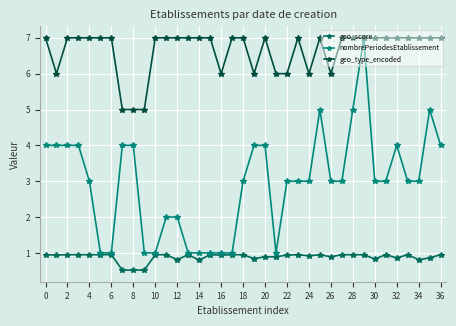

How many nombrePeriodesEtablissement values are between 1 and 4?

33